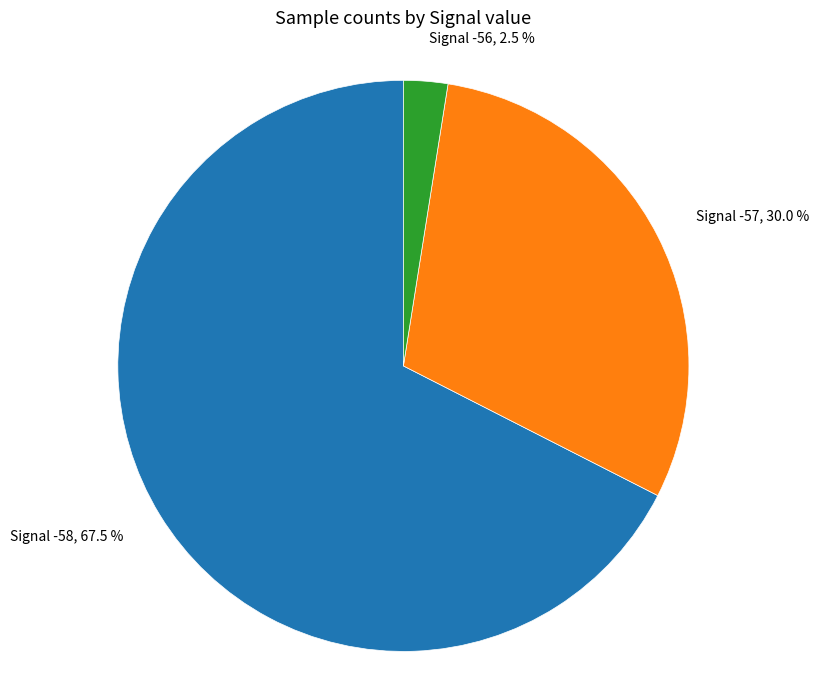

Is there a majority slice in this chart?

Yes